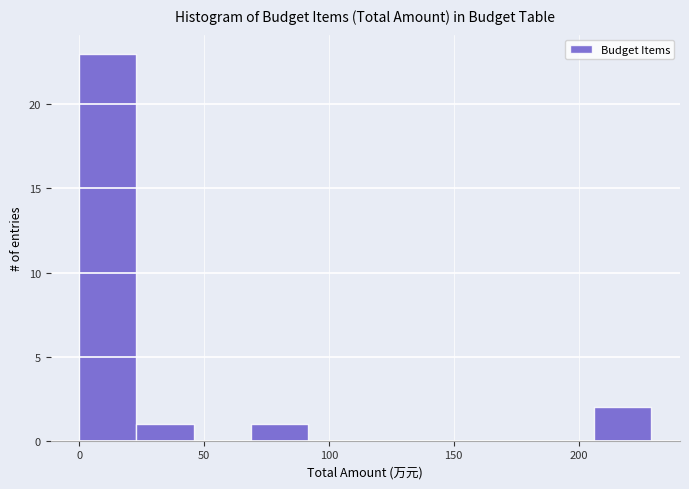

What is the height of the bar covering 25 to 45 on the x-axis? Neither the bar edges nor the heights are printed on the chart, so give them approximately, as read against the axes.

1